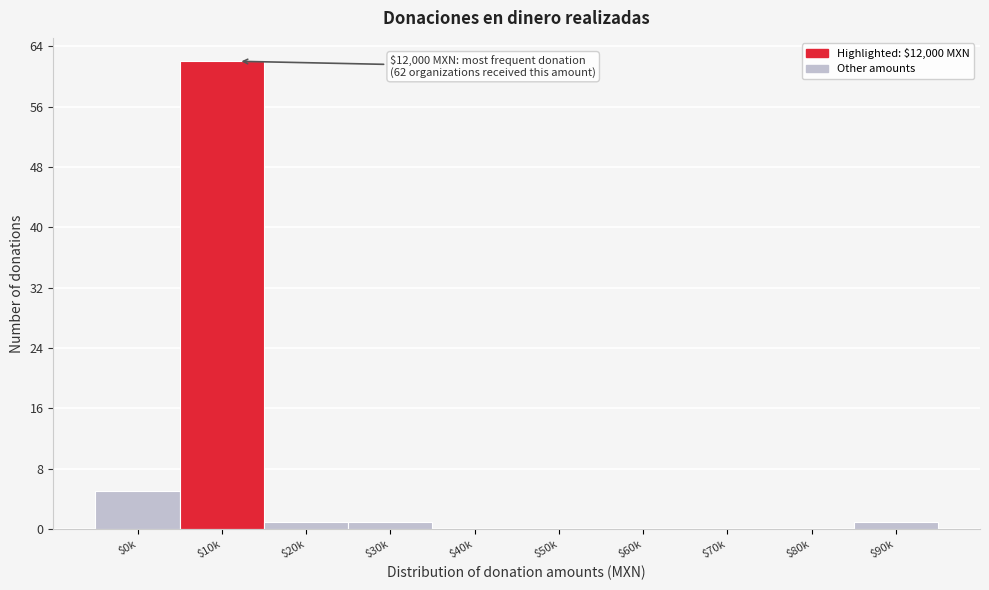

True or false: the data shows 37 at $10k.

False